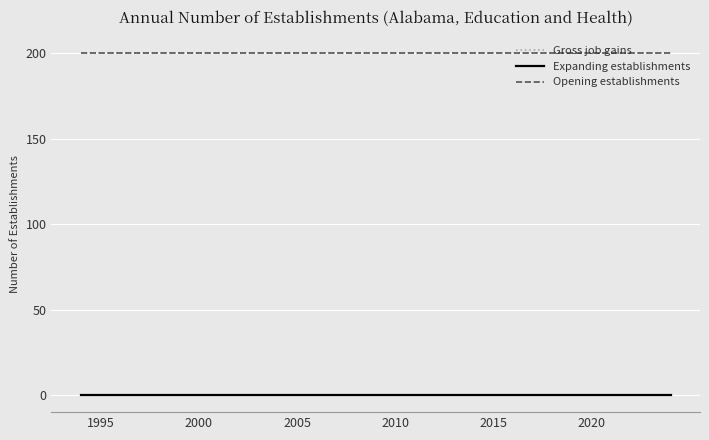

Reading left to right, extract all data points from this chart.

Gross job gains: 200	200	200	200	200	200	200	200	200	200	200	200	200	200	200	200	200	200	200	200	200	200	200	200	200	200	200	200	200	200	200
Expanding establishments: 0	0	0	0	0	0	0	0	0	0	0	0	0	0	0	0	0	0	0	0	0	0	0	0	0	0	0	0	0	0	0
Opening establishments: 200	200	200	200	200	200	200	200	200	200	200	200	200	200	200	200	200	200	200	200	200	200	200	200	200	200	200	200	200	200	200